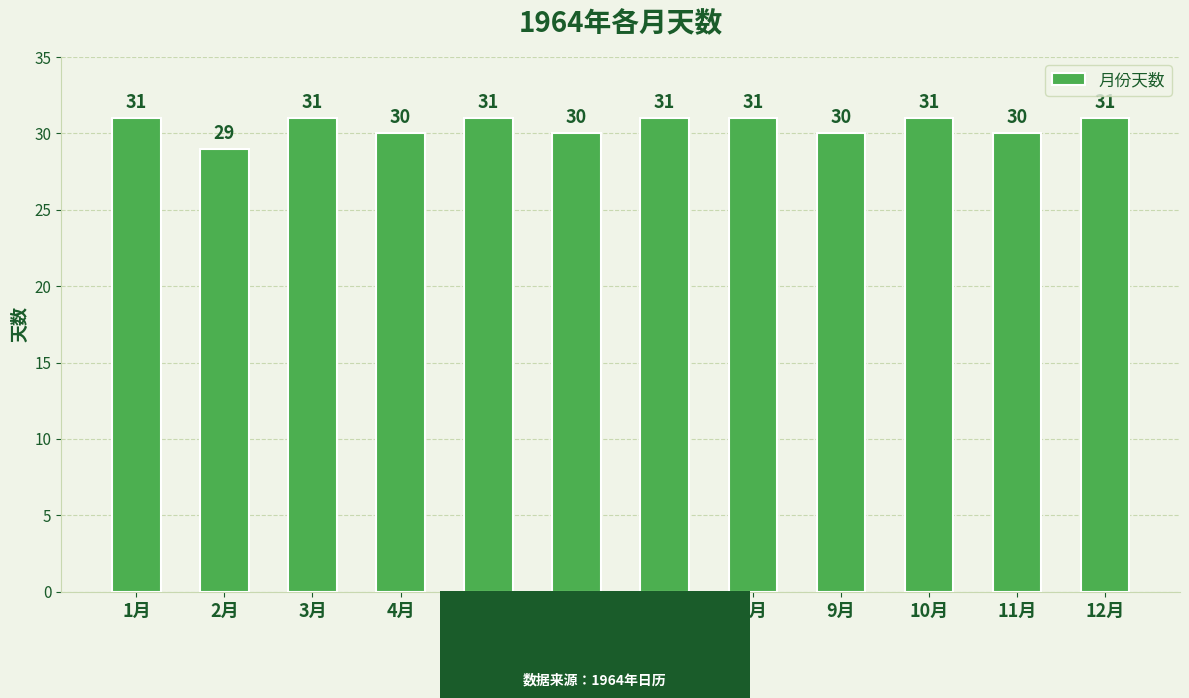

Reading left to right, what are all the values shown in this chart?

31	29	31	30	31	30	31	31	30	31	30	31